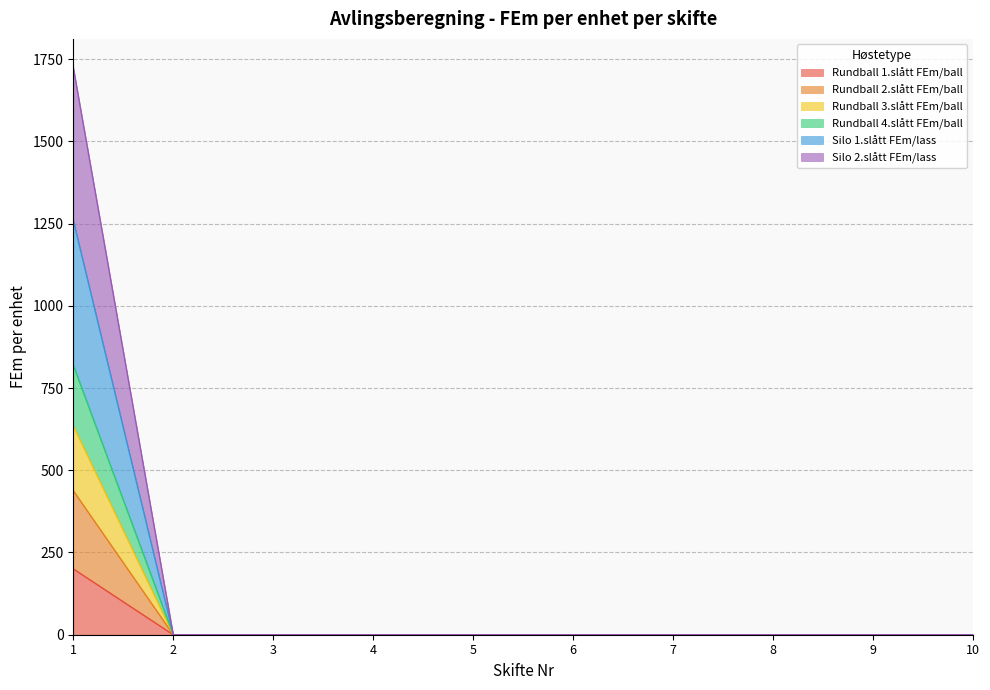

Does the chart display data point markers on the line(s)?

No